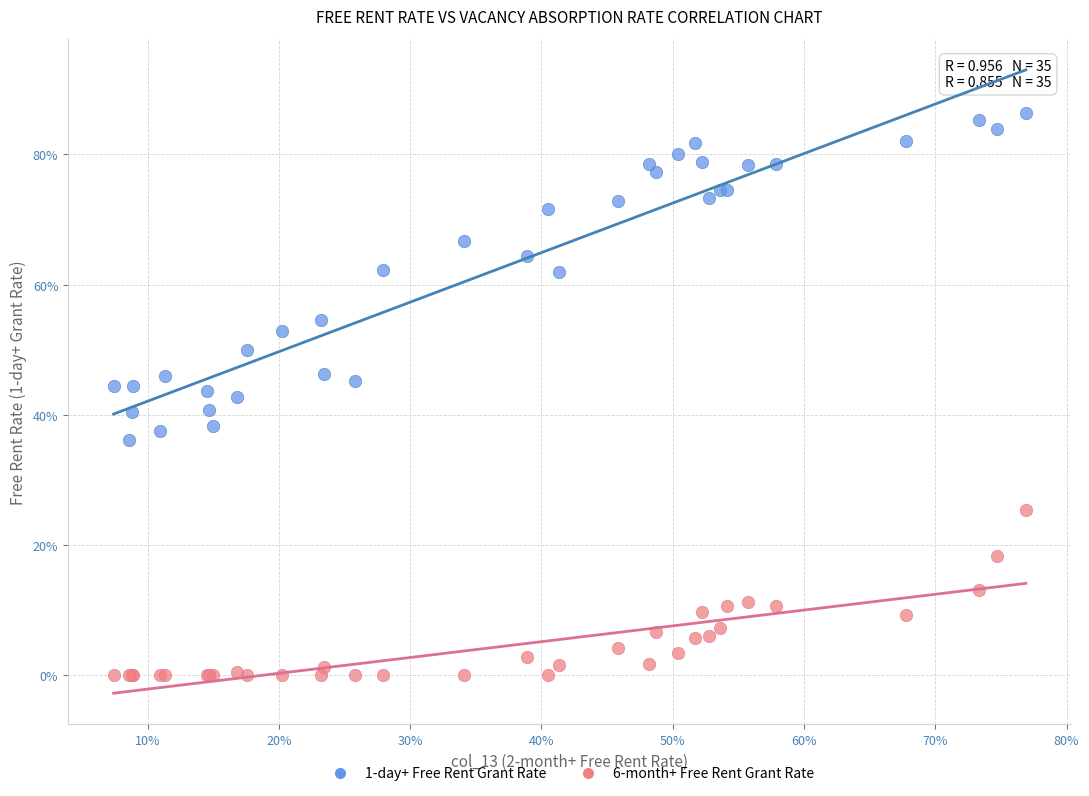

Which series has the widest spread of Y values?

1-day+ Free Rent Grant Rate